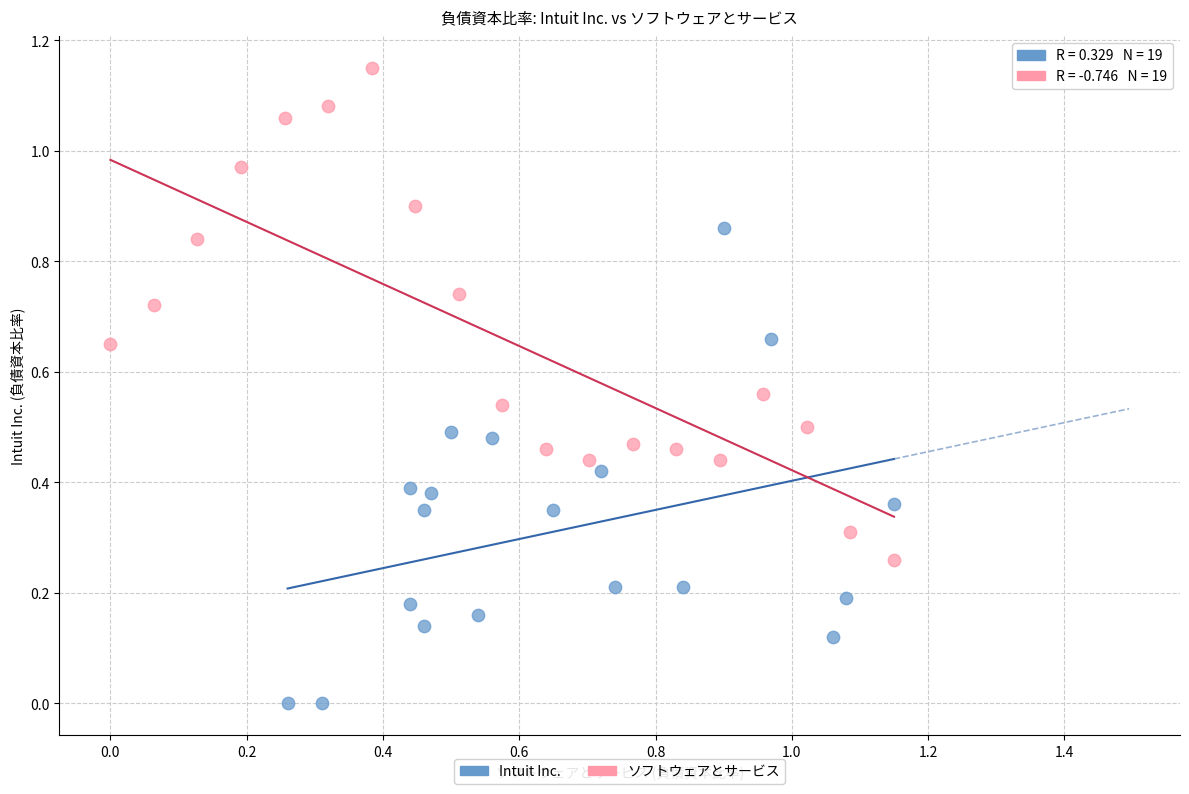

Which series contains the lowest Y value?

Intuit Inc.